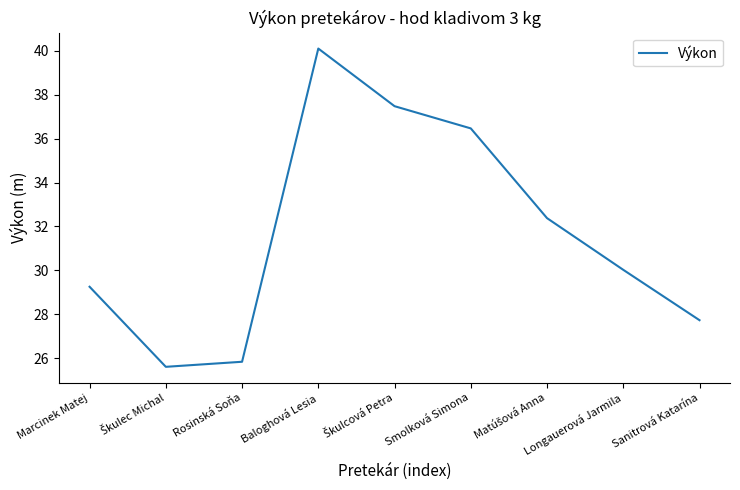

What is the average value?

31.7